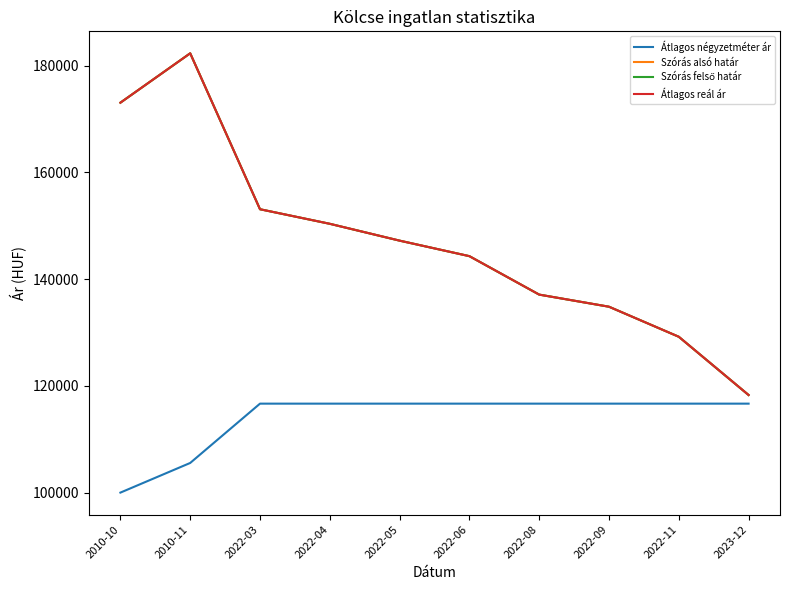

Is this an area chart (filled region under the line)?

No